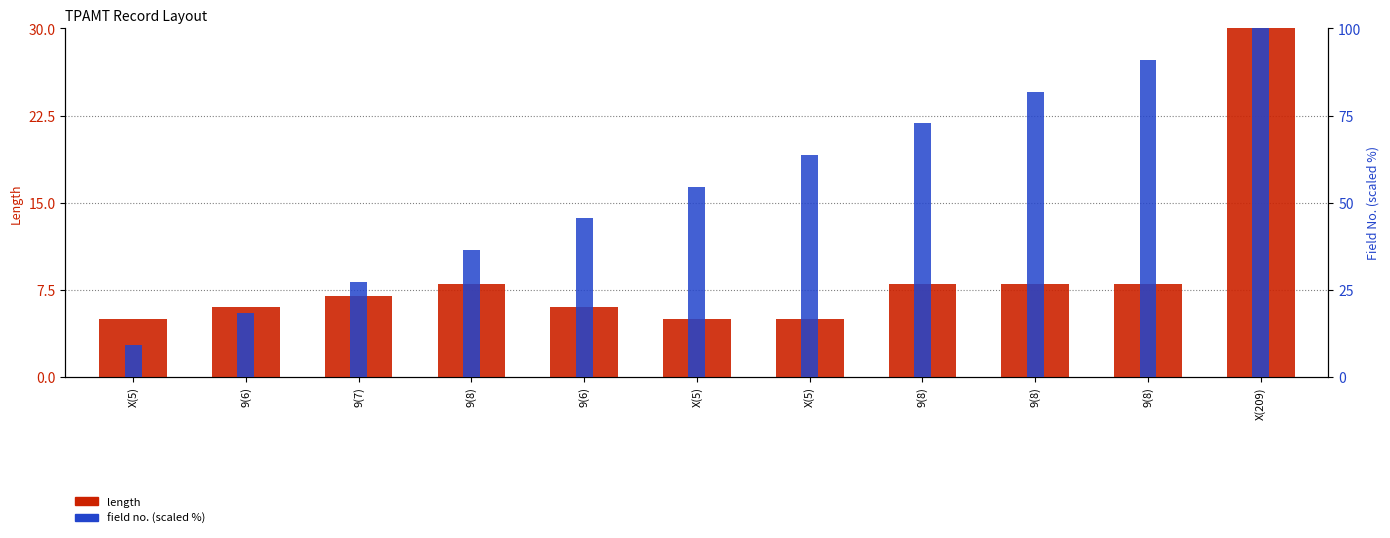

How many data points does each series have?

11